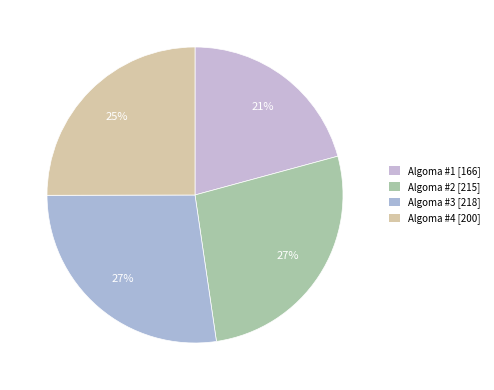

Does Algoma #4 represent more than half of the total?

No